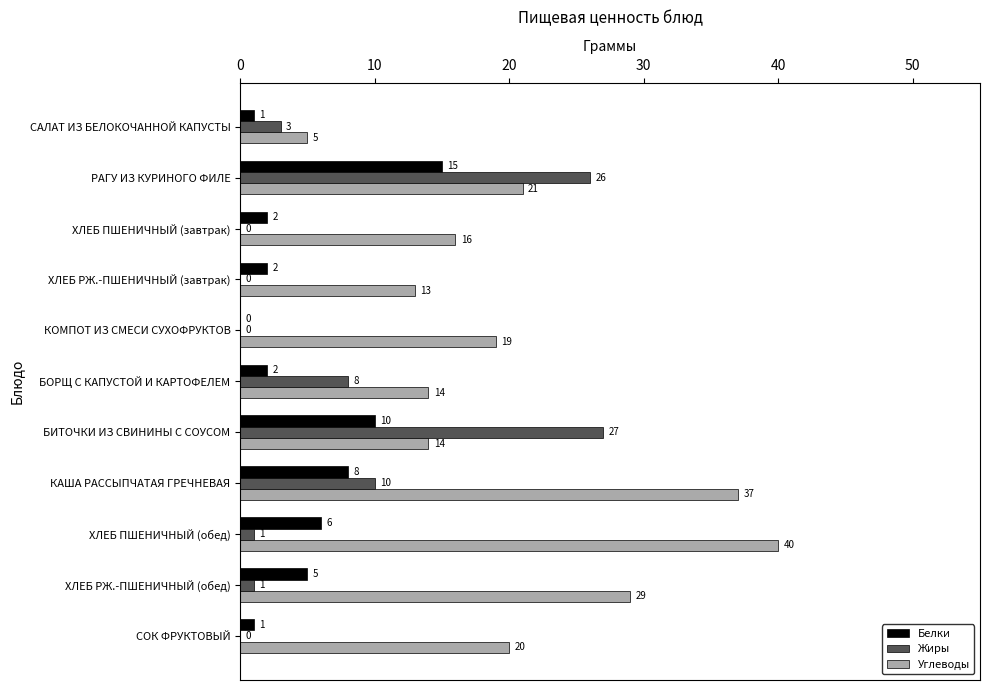

True or false: Углеводы has a value of 29 at ХЛЕБ РЖ.-ПШЕНИЧНЫЙ (обед).

True